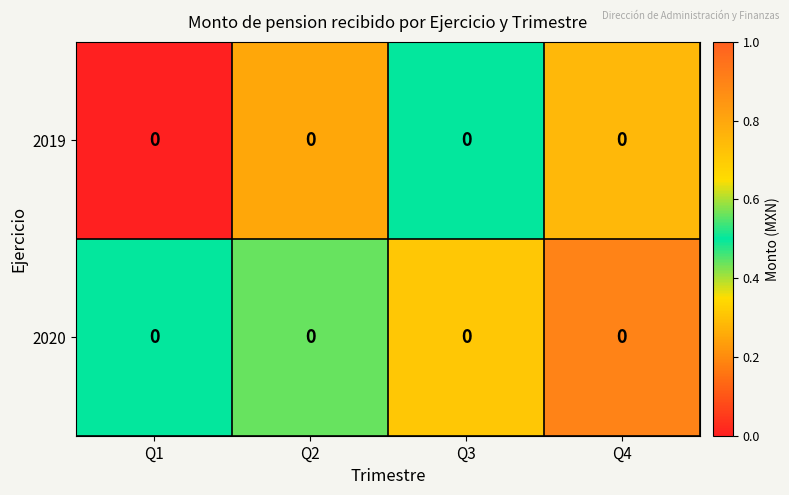

At which label is 2019 closest to 0?

Q1